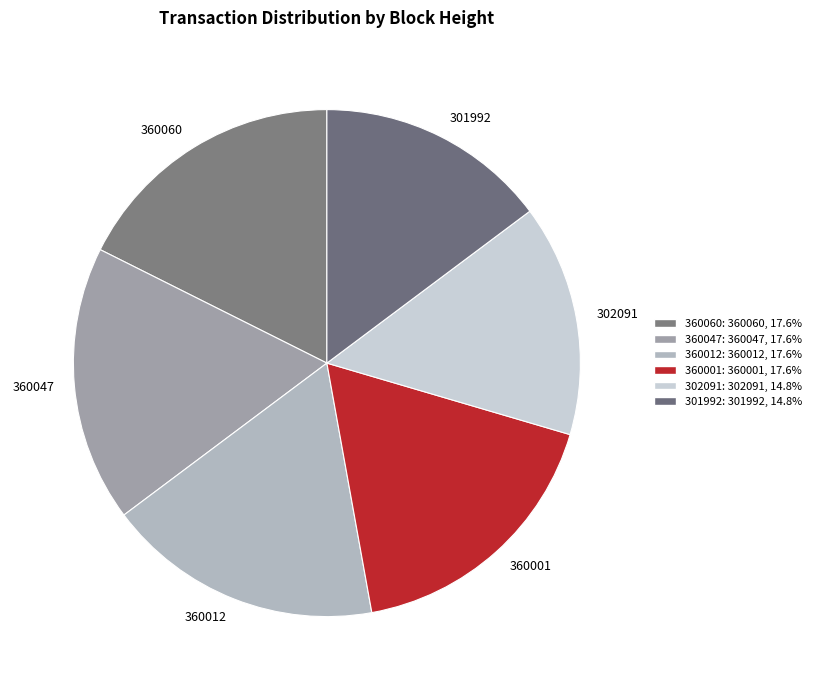

What is the largest slice in the pie chart?

360060